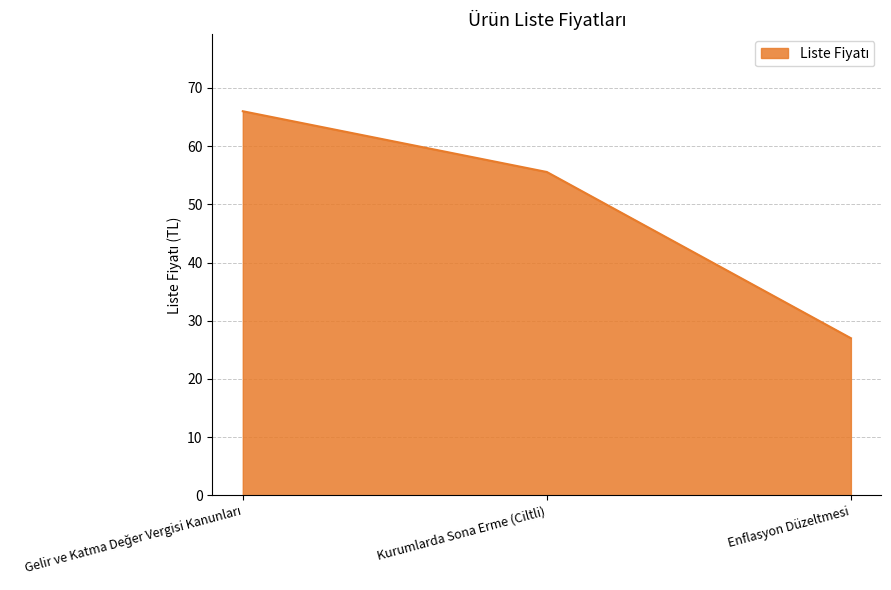

The value at Kurumlarda Sona Erme (Ciltli) is 55.6. True or false?

True